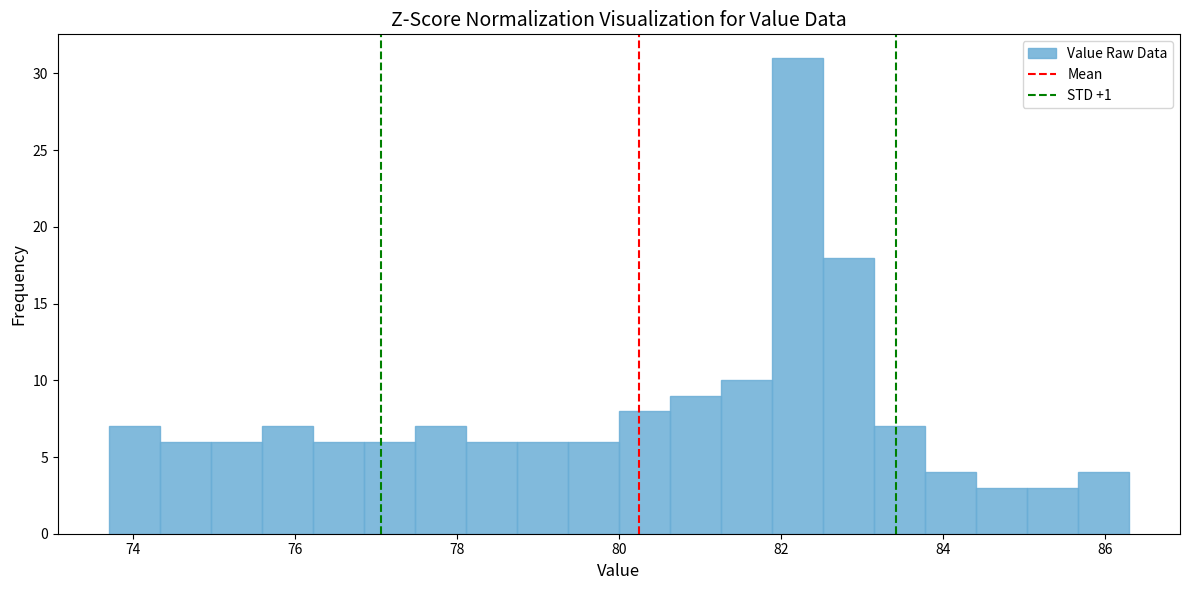

Around what value on the x-axis is the tallest bar? Give the approximate position of its centre, as read against the axis.

82.2